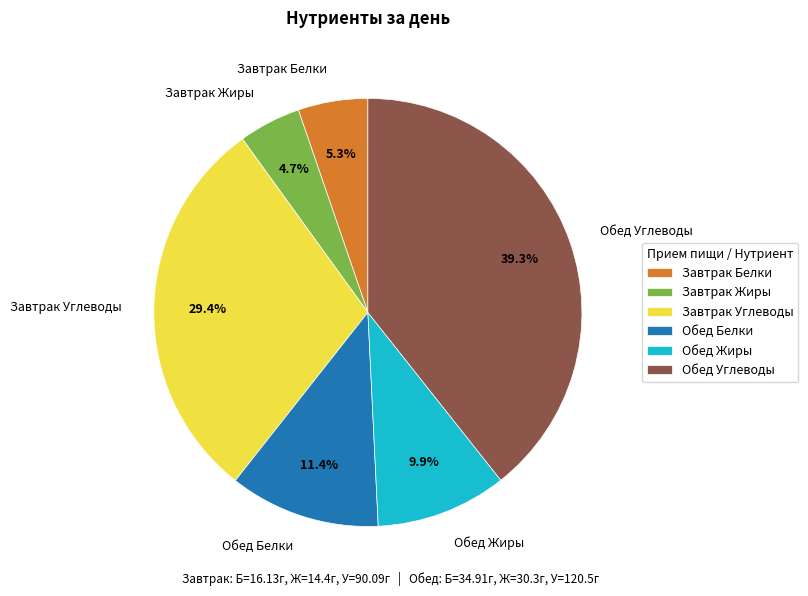

Approximately how many times larger is the value at Обед Жиры compared to Завтрак Углеводы?

0.3